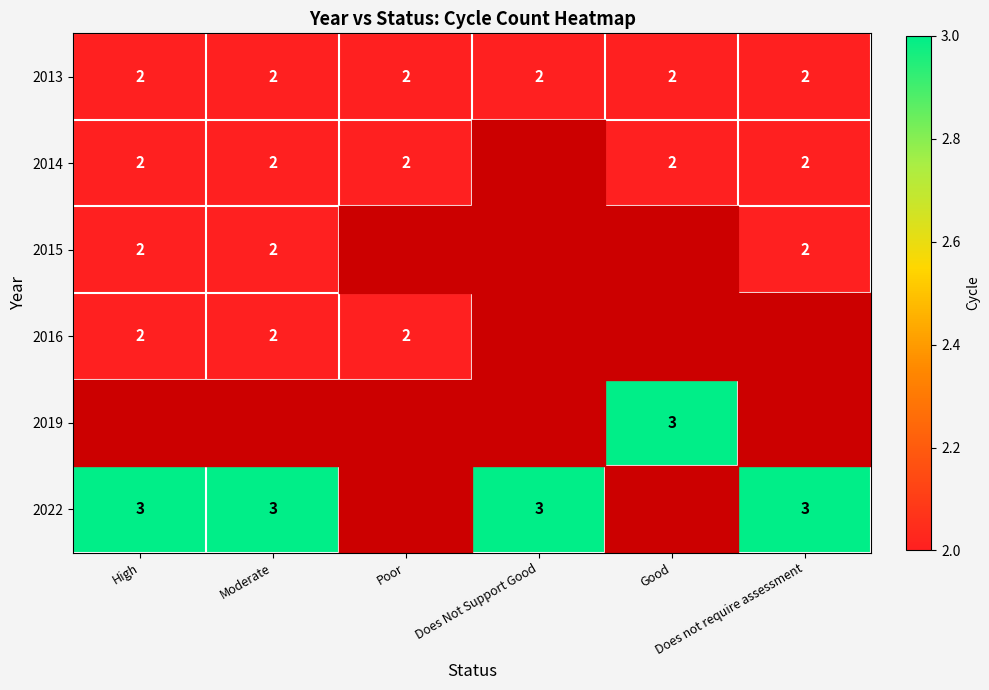

Which category has the highest value across all series?

Good